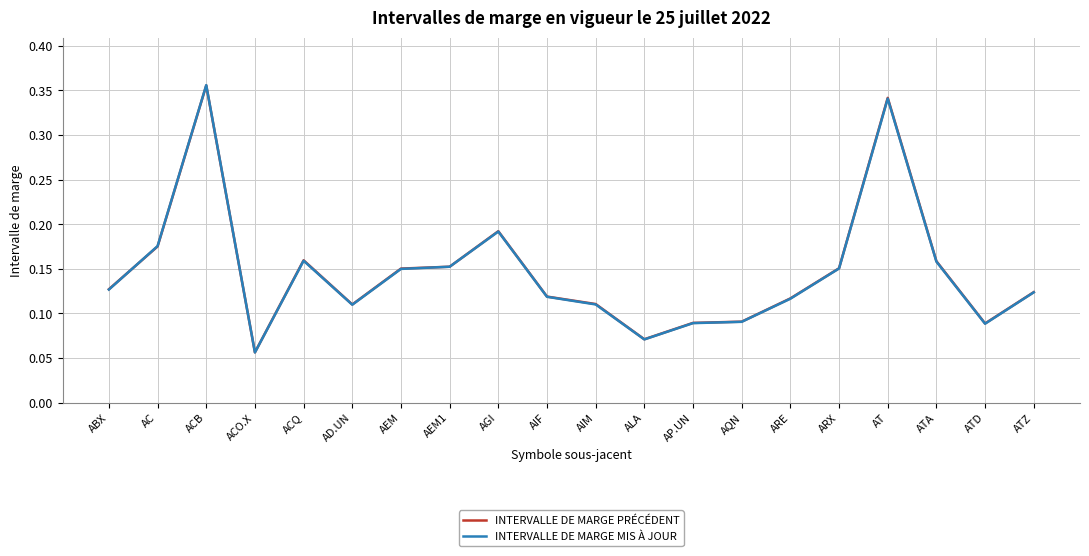

How many times do INTERVALLE DE MARGE PRÉCÉDENT and INTERVALLE DE MARGE MIS À JOUR cross each other?

2